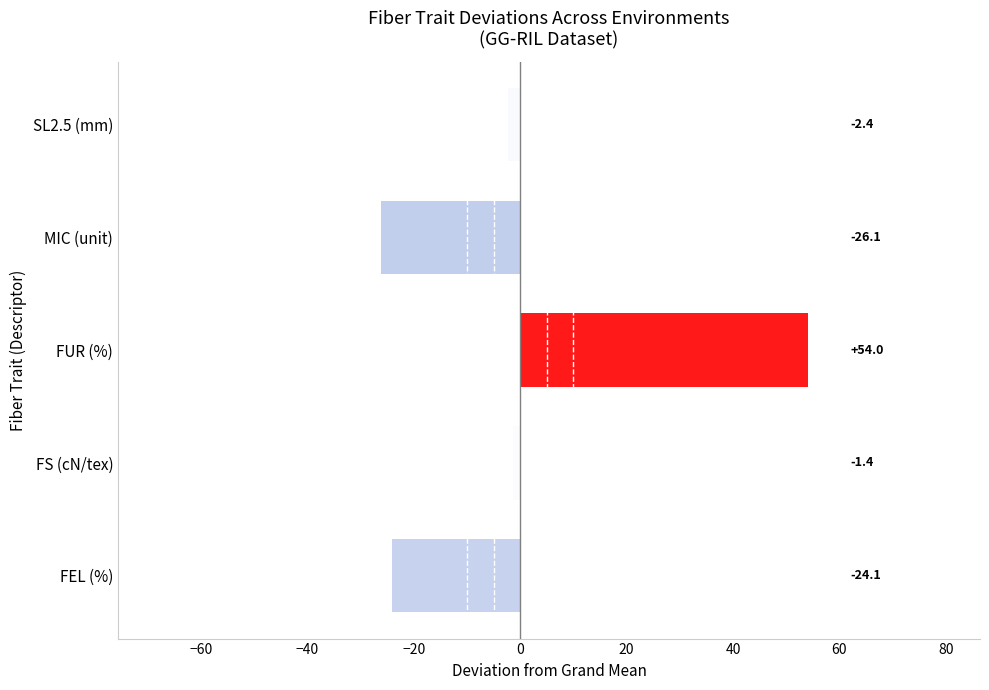

What is the change in value from FEL (%) to FUR (%)?

+78.1